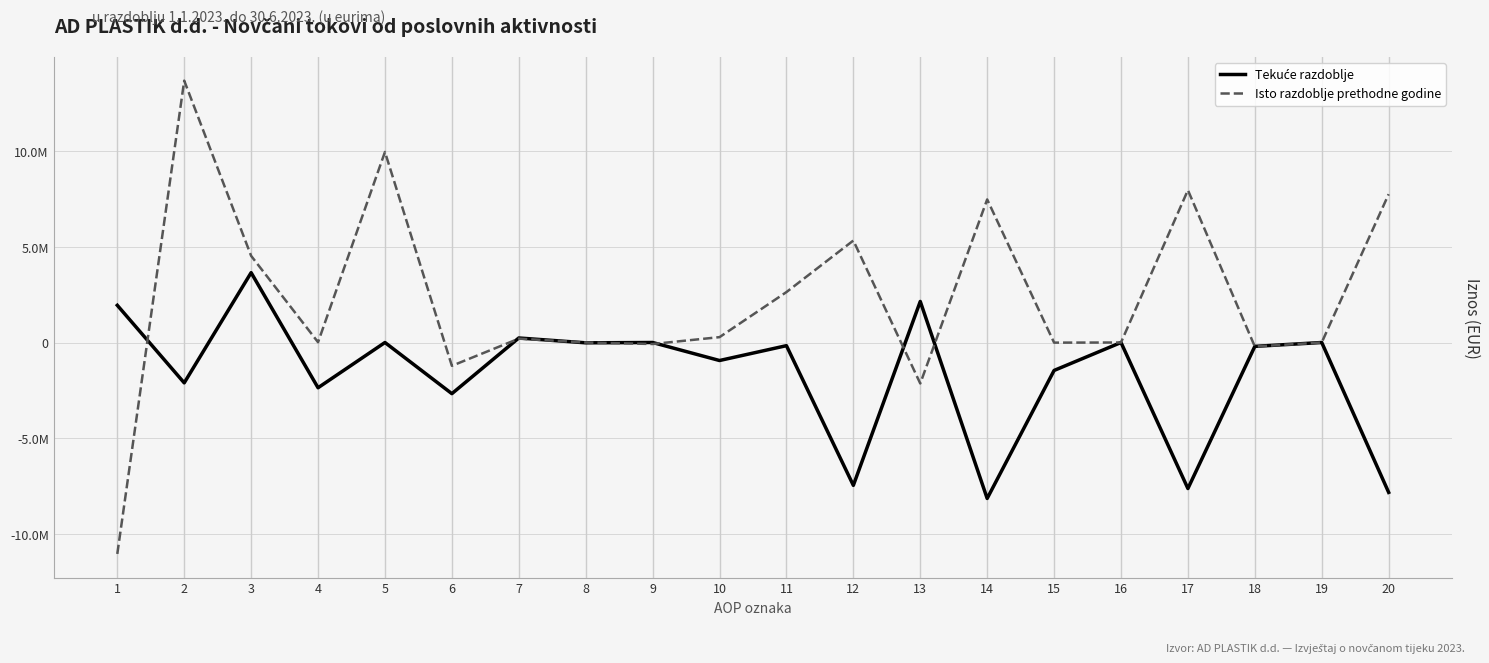

Rank the series by their average value, from lowest to highest.

Tekuće razdoblje, Isto razdoblje prethodne godine